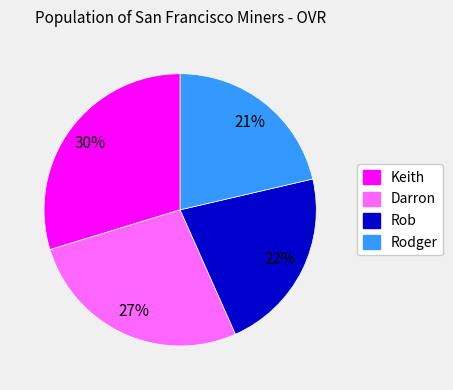

How many slices are in this pie chart?

4